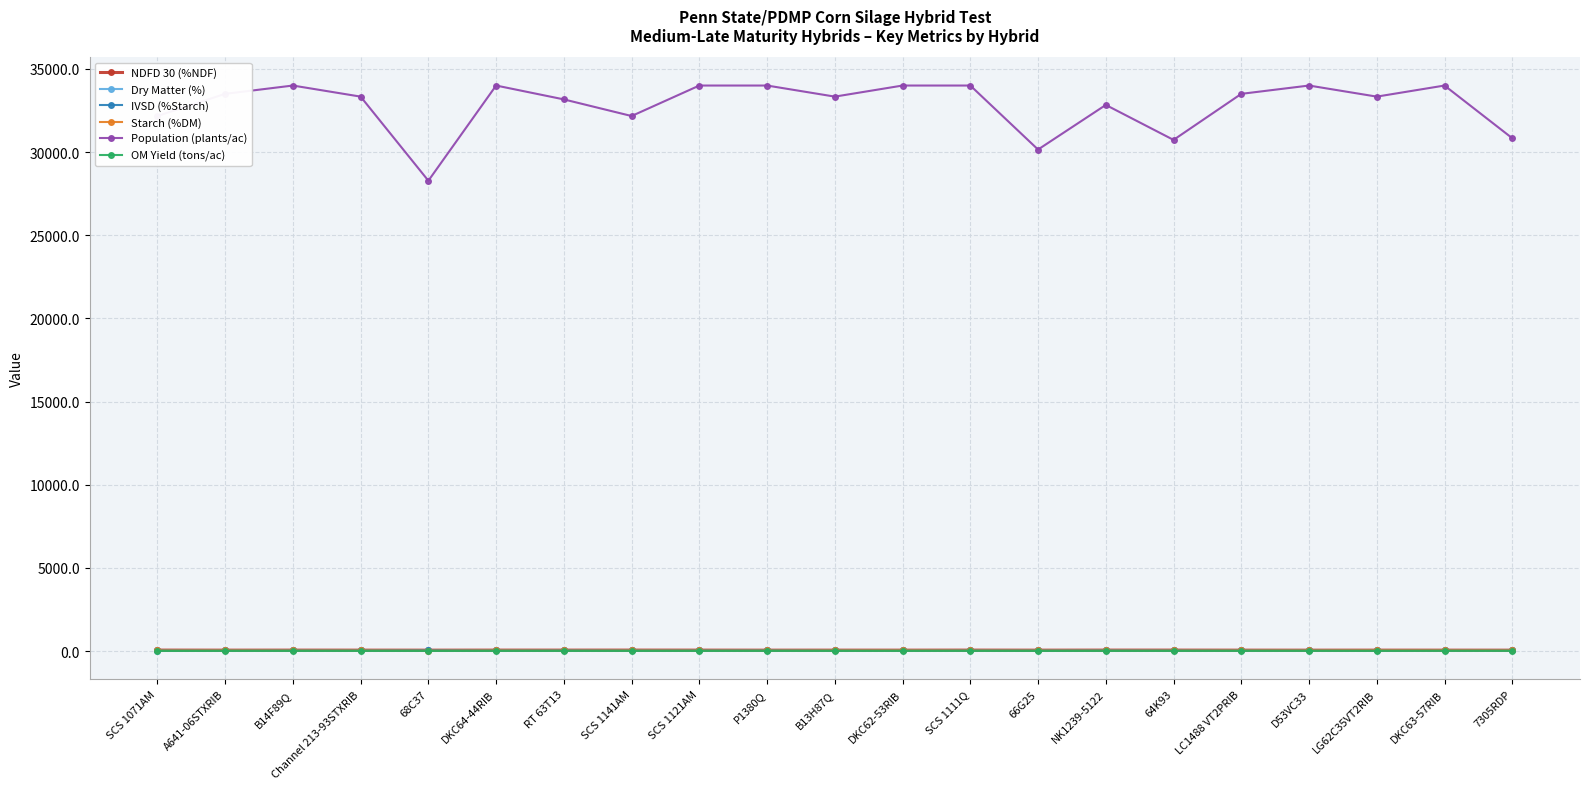

The value of Dry Matter (%) at RT 63T13 is 33.5. True or false?

True